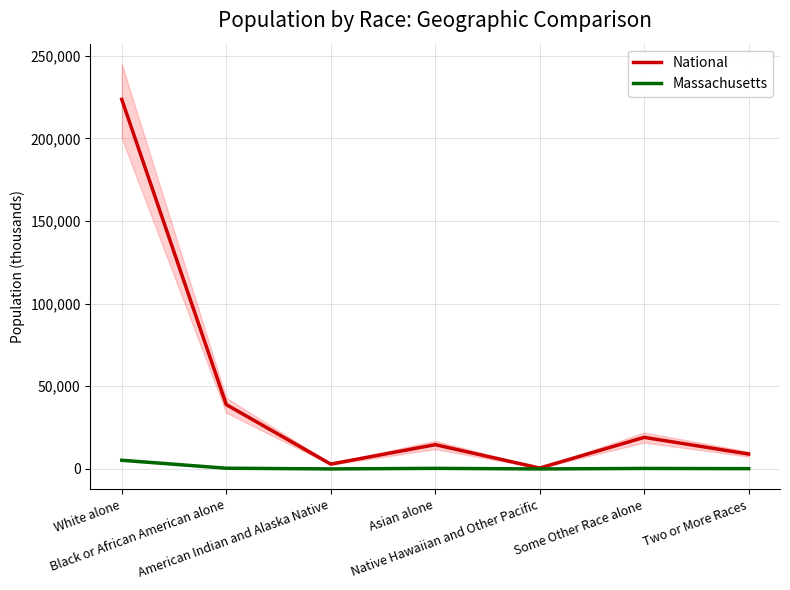

What is the difference between the National values at Asian alone and American Indian and Alaska Native?

11742.0